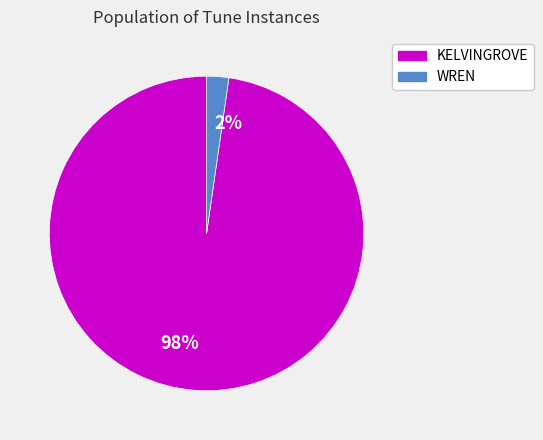

To the nearest percent, what is the combined percentage of 98% and 2%?

100%